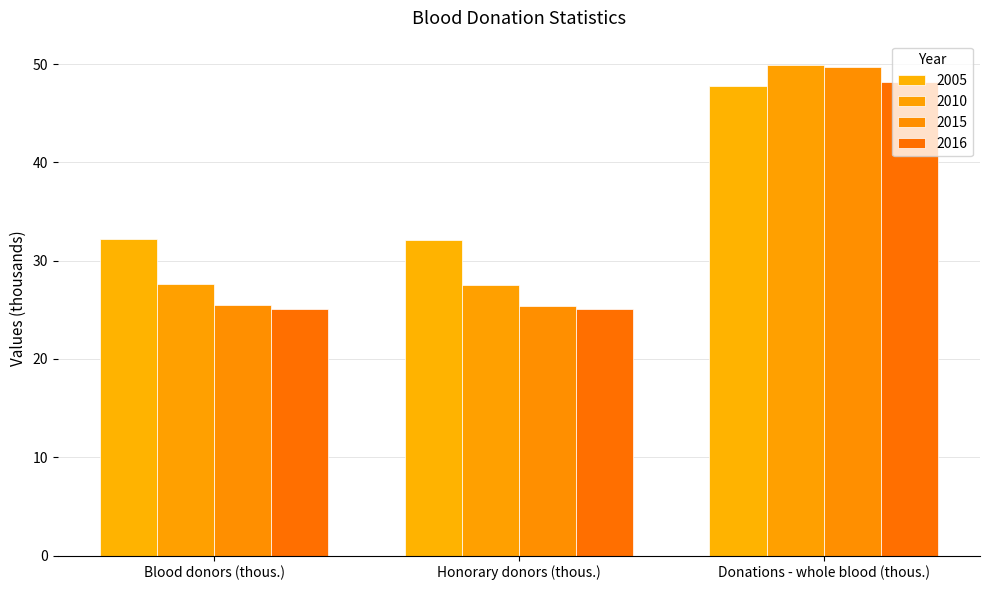

Reading right to left, extract all data points from this chart.

2005: Donations - whole blood (thous.)=47.8	Honorary donors (thous.)=32.1	Blood donors (thous.)=32.2
2010: Donations - whole blood (thous.)=49.9	Honorary donors (thous.)=27.5	Blood donors (thous.)=27.6
2015: Donations - whole blood (thous.)=49.7	Honorary donors (thous.)=25.4	Blood donors (thous.)=25.5
2016: Donations - whole blood (thous.)=48.2	Honorary donors (thous.)=25.1	Blood donors (thous.)=25.1